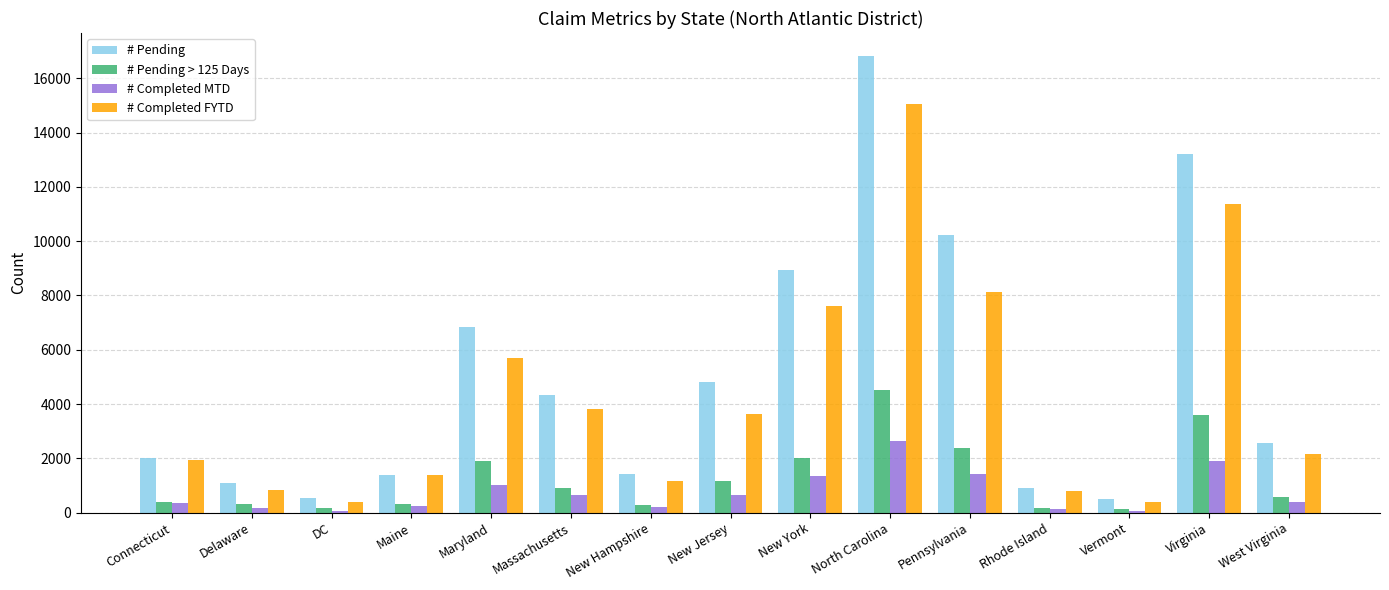

Rank the series by their maximum value, from highest to lowest.

# Pending, # Completed FYTD, # Pending > 125 Days, # Completed MTD